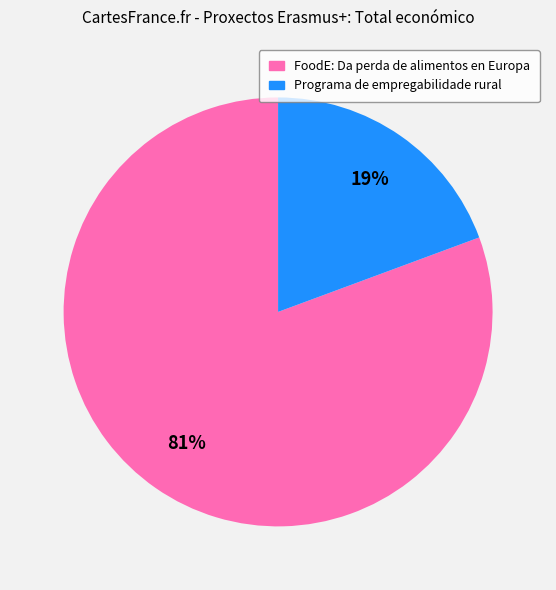

Is it true that Programa de empregabilidade rural is 25% of the pie?

False